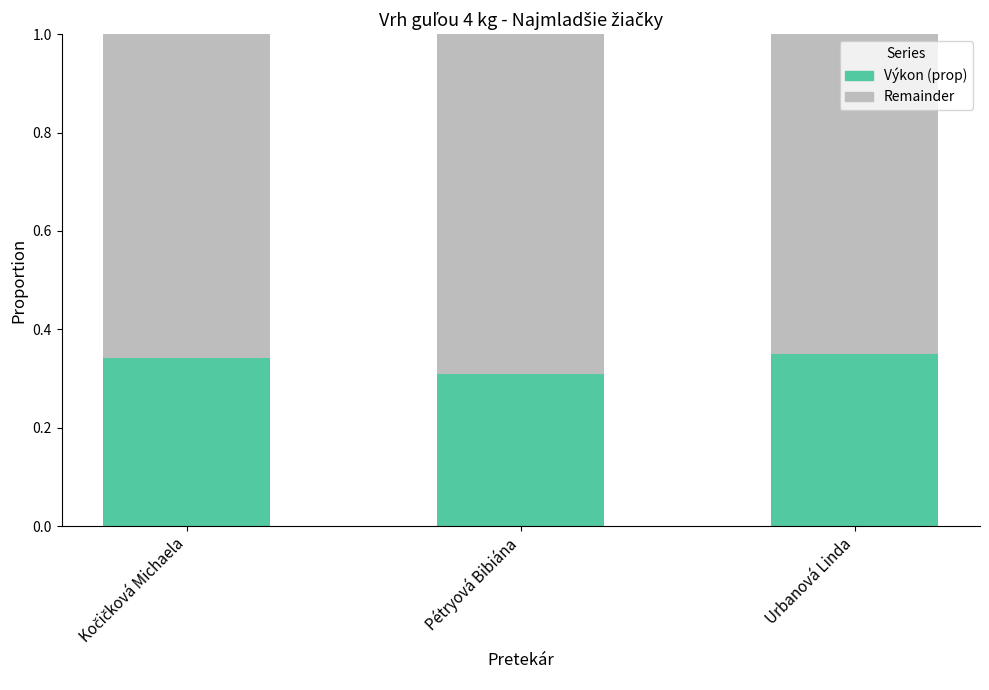

Is it true that Výkon (prop) equals 0.6 at Urbanová Linda?

False